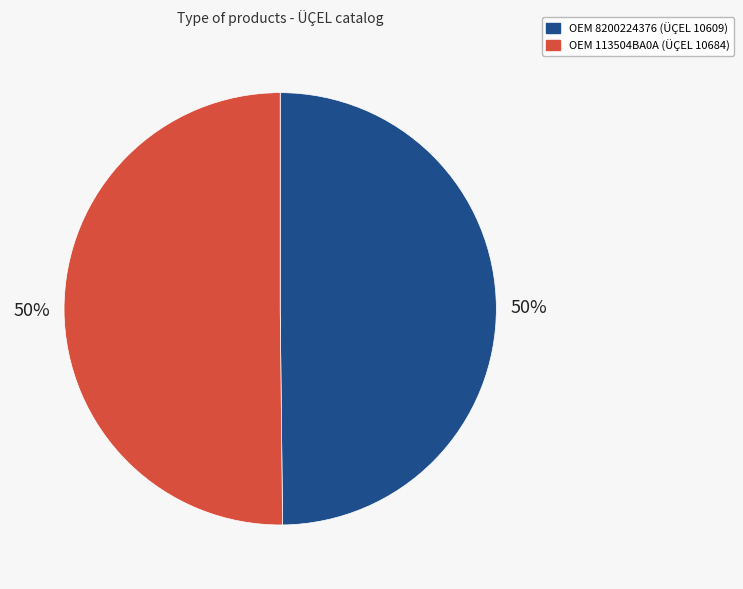

How many segments does this pie chart have?

2